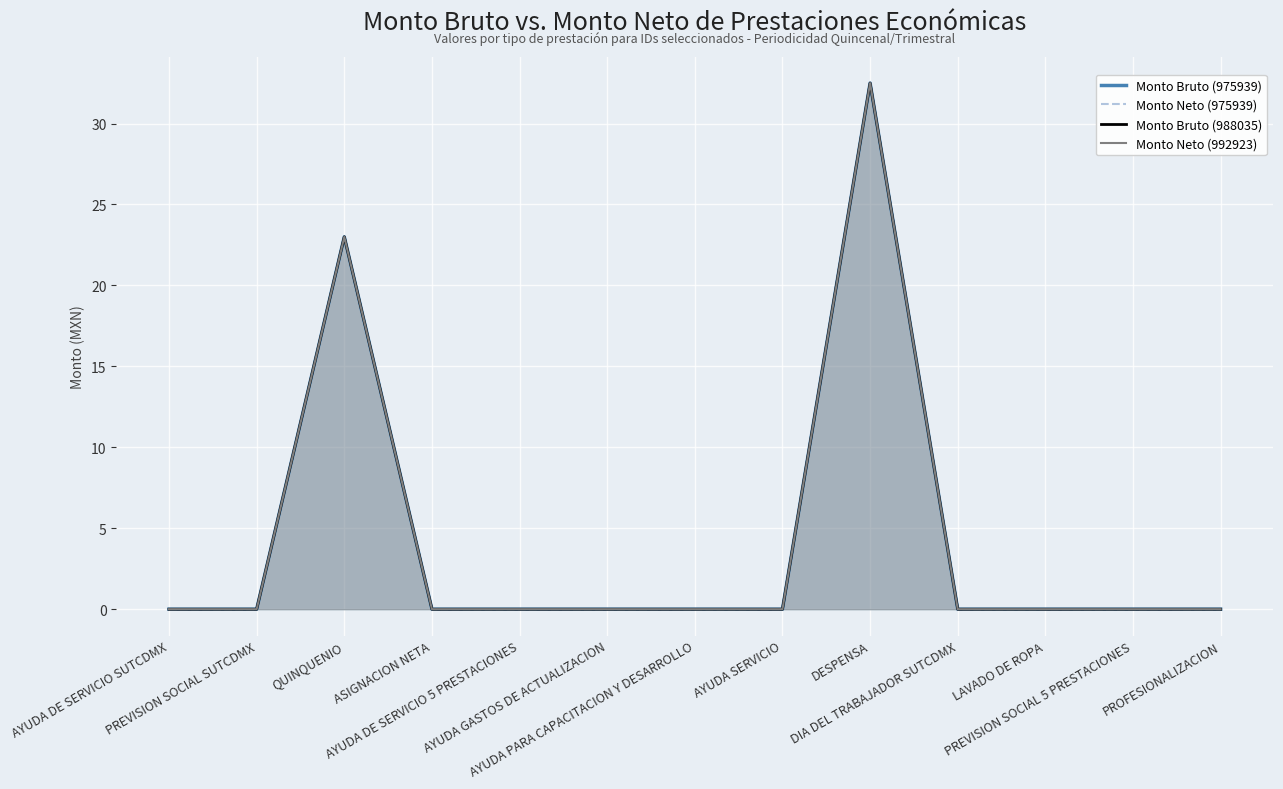

What is the label of the 12th point from the left?

PREVISION SOCIAL 5 PRESTACIONES